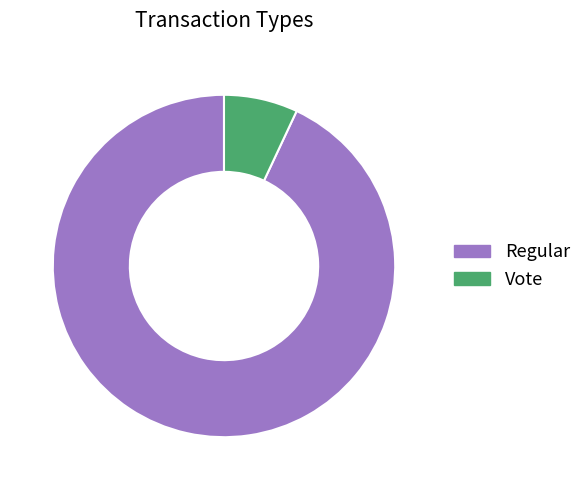

Which has a higher value, Regular or Vote?

Regular